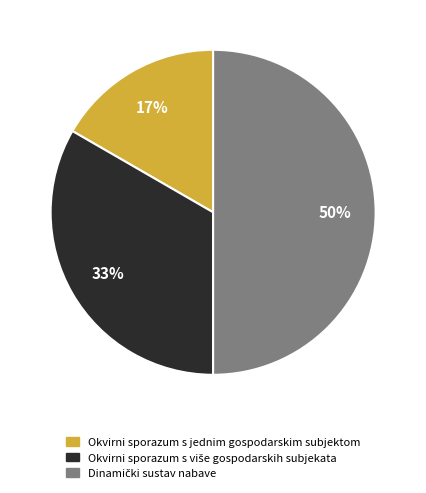

Count the number of slices in the pie.

3